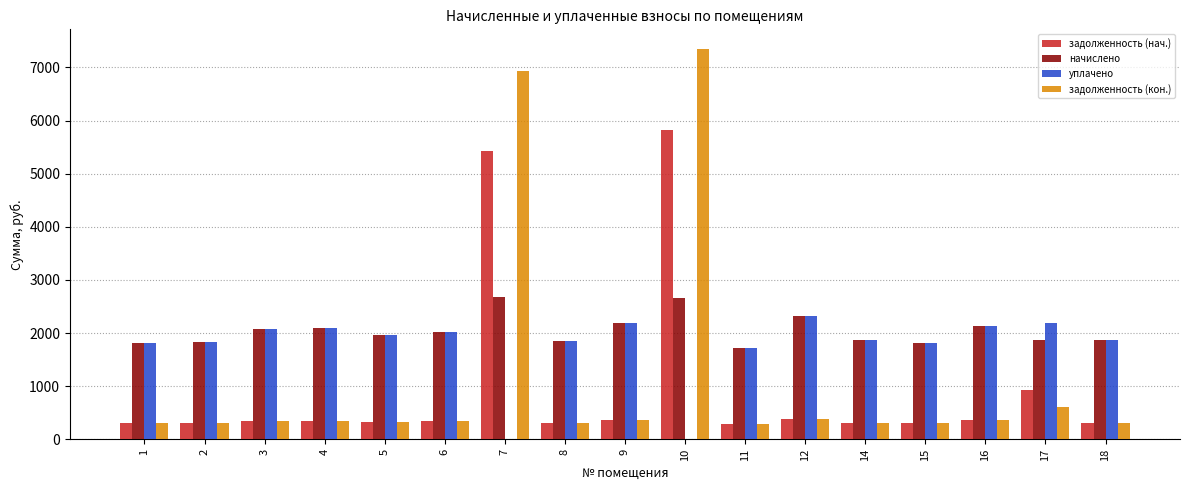

Is the value of задолженность (нач.) at 10 greater than the value of задолженность (кон.) at 10?

No